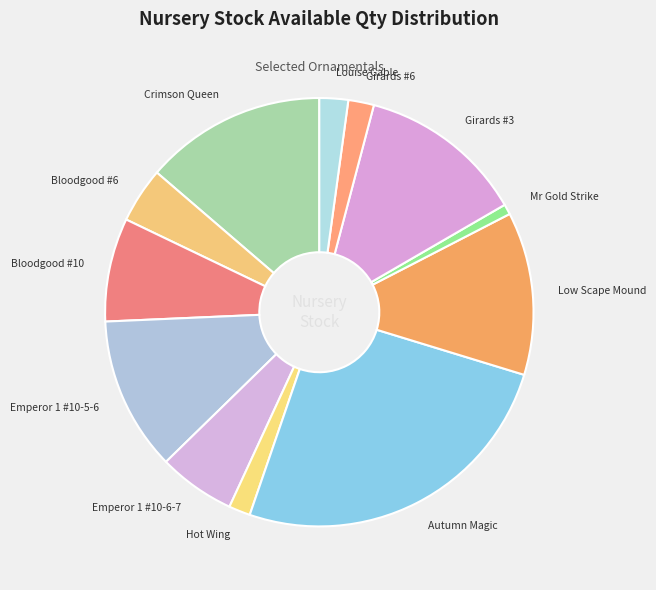

How many segments does this pie chart have?

12